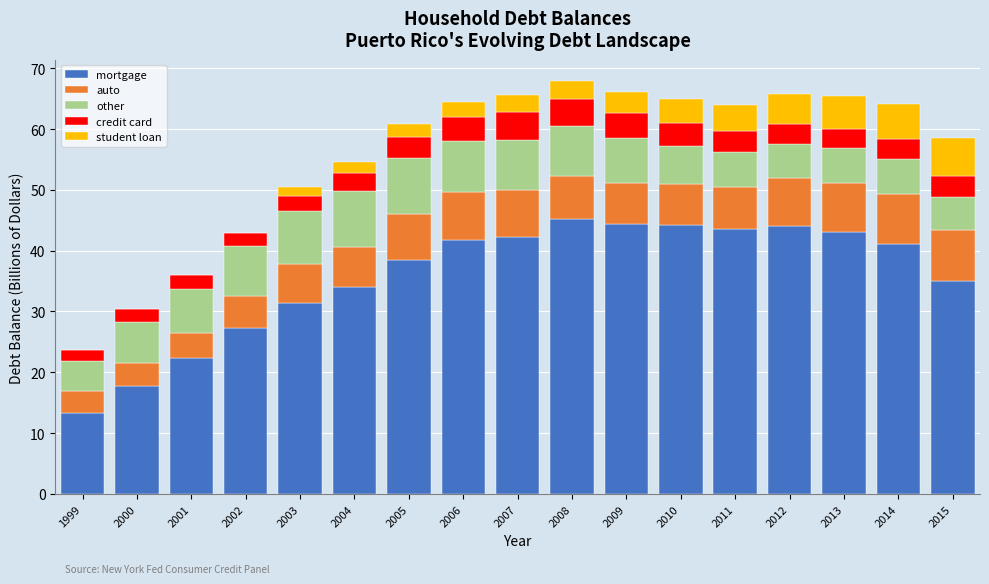

What is the maximum value for mortgage?

45.3